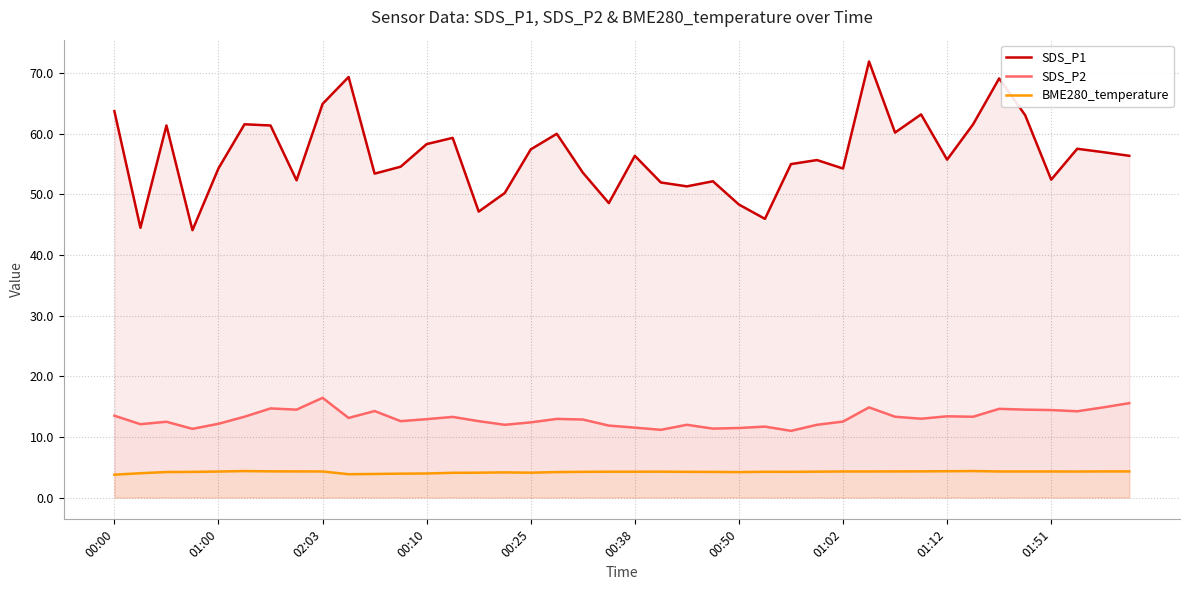

What is the difference between the maximum and second lowest values in the BME280_temperature series?

0.5